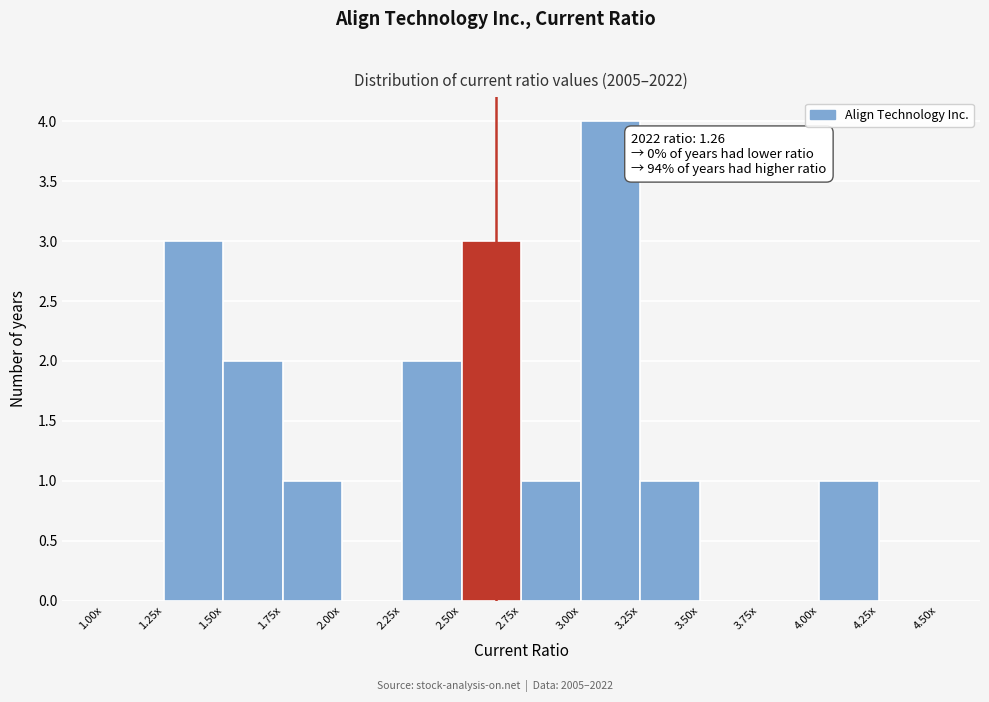

Reading right to left, transcribe all the data shown in this chart.

4.25x=0	4.00x=1	3.75x=0	3.50x=0	3.25x=1	3.00x=4	2.75x=1	2.50x=3	2.25x=2	2.00x=0	1.75x=1	1.50x=2	1.25x=3	1.00x=0